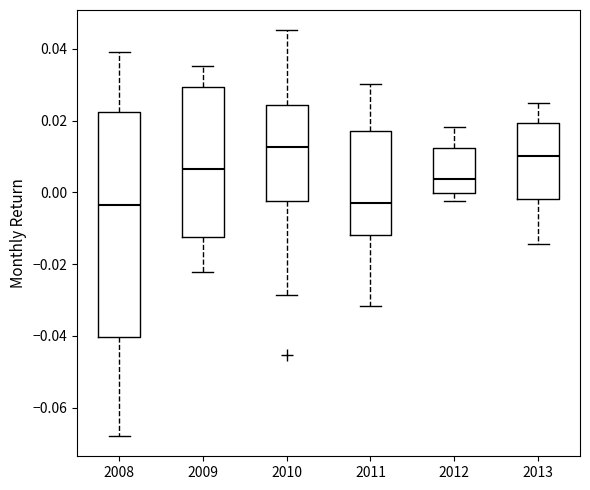

Reading left to right, read every box against the y-axis: the position of its median line, the range the box covers, and the ends of its whiskers. The values are not printed on the chart, so give them approximately, as read against the axis.

2008: median -0.004, box -0.040 to 0.022, whiskers -0.068 to 0.040
2009: median 0.006, box -0.012 to 0.030, whiskers -0.022 to 0.036
2010: median 0.012, box -0.002 to 0.024, whiskers -0.028 to 0.046
2011: median -0.002, box -0.012 to 0.018, whiskers -0.032 to 0.030
2012: median 0.004, box 0.000 to 0.012, whiskers -0.002 to 0.018
2013: median 0.010, box -0.002 to 0.020, whiskers -0.014 to 0.024